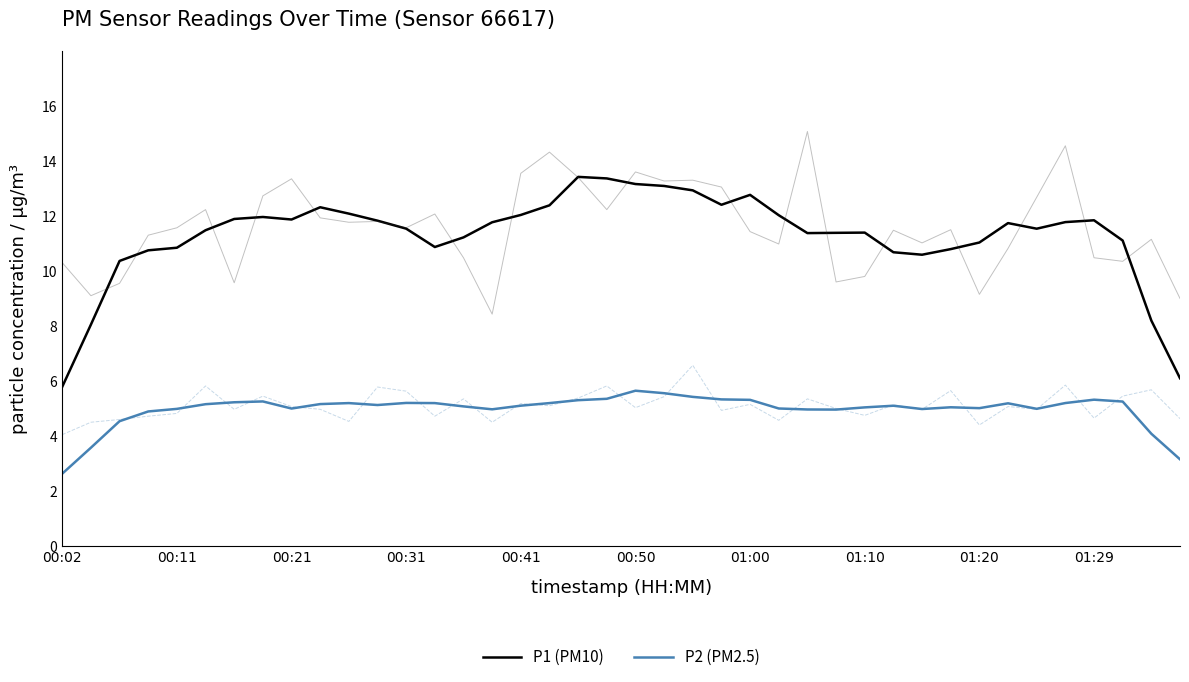

True or false: P2 (PM2.5) and P1 (PM10) intersect in this chart.

False